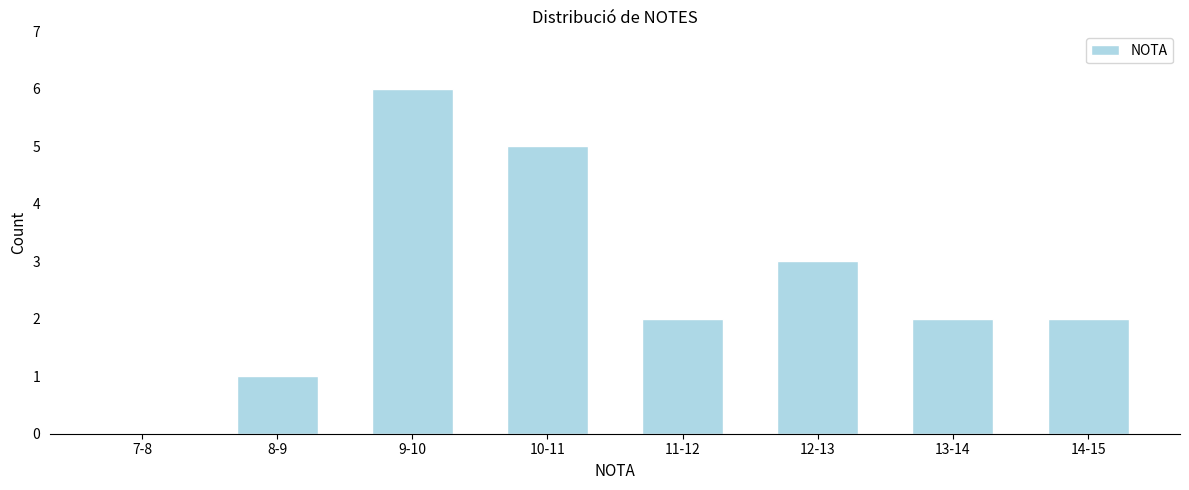

Reading right to left, list all the values displayed in this chart.

14-15=2	13-14=2	12-13=3	11-12=2	10-11=5	9-10=6	8-9=1	7-8=0